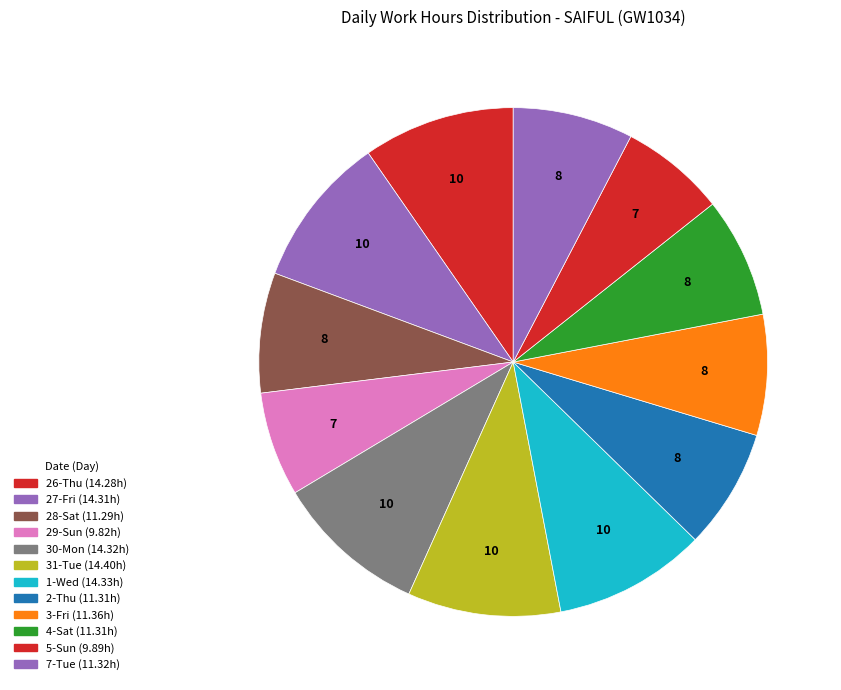

Count the number of slices in the pie.

12